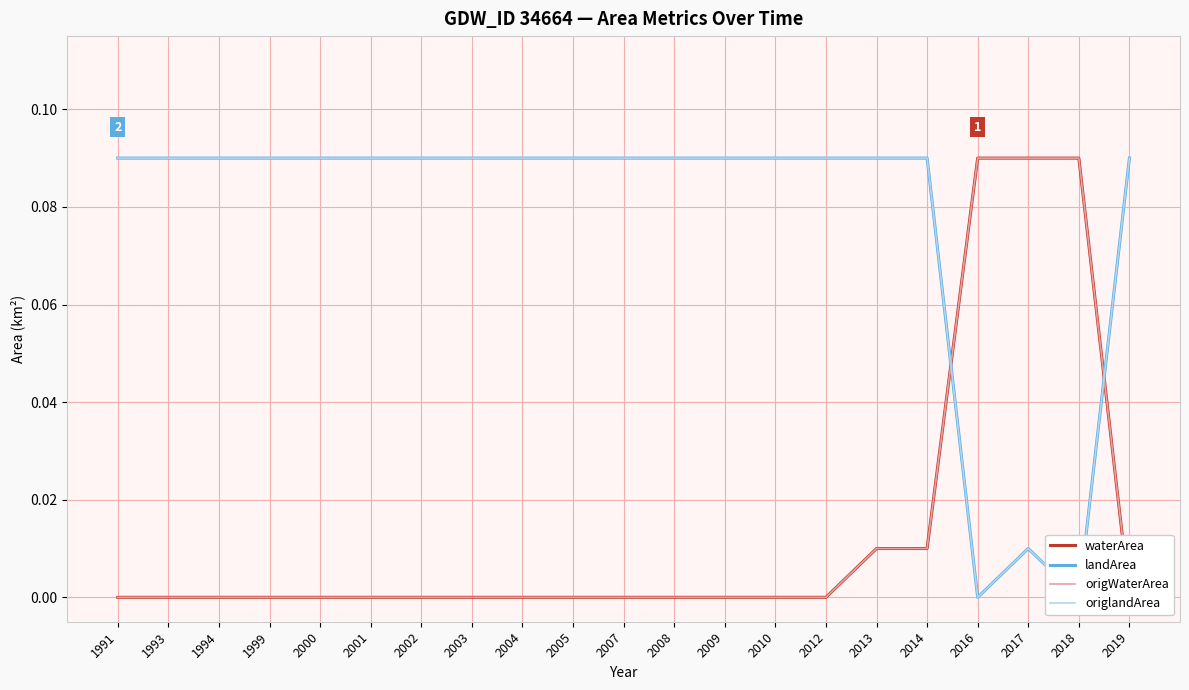

How many values in landArea are above zero?

19